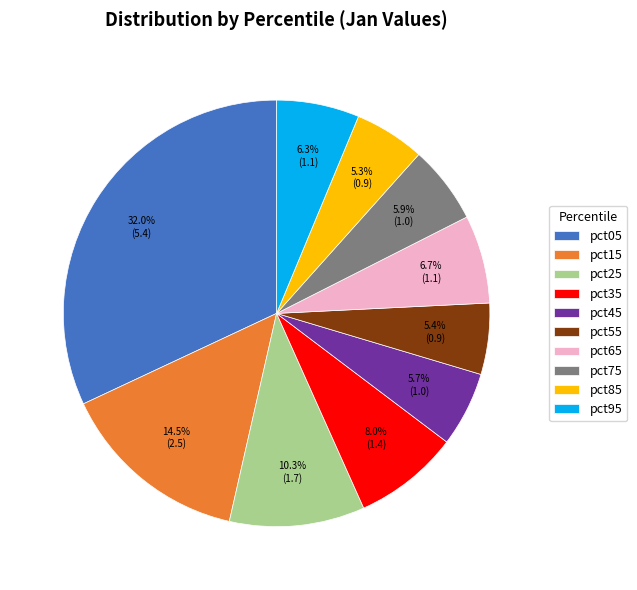

Is there a majority slice in this chart?

No